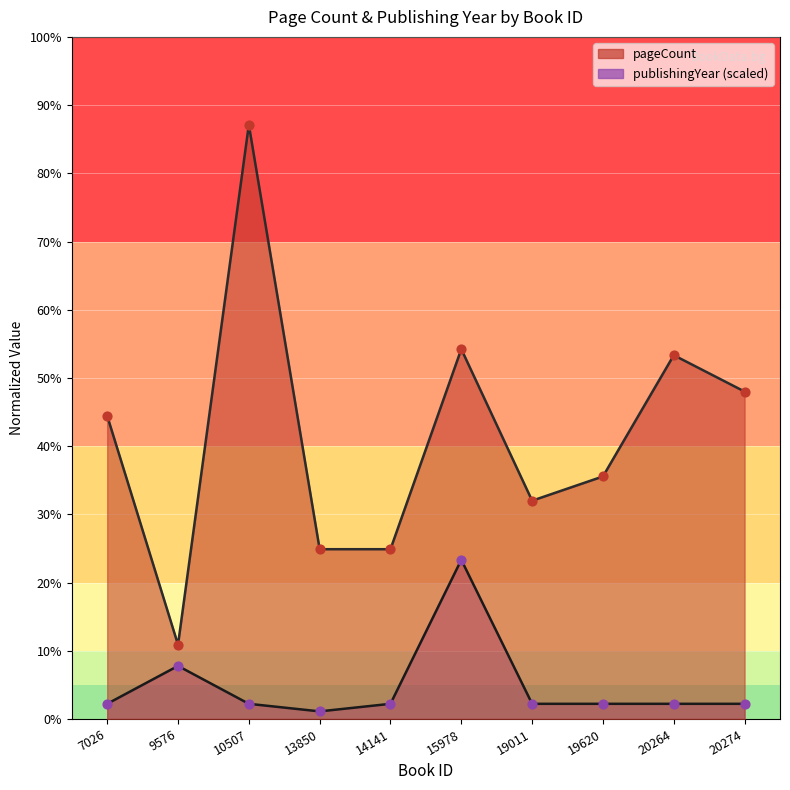

Which series has the largest Y range (max minus min)?

pageCount